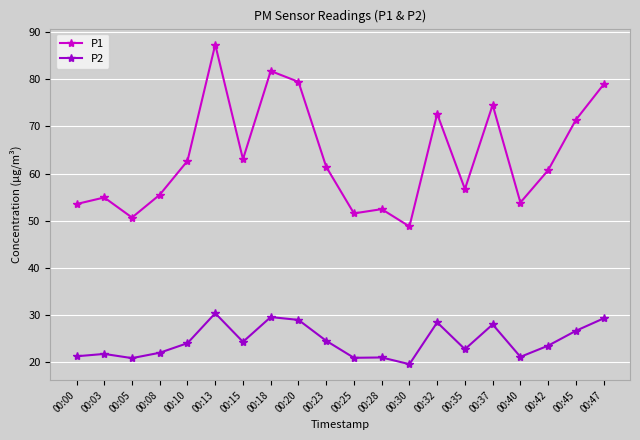

The value of P1 at 00:03 is 89.2. True or false?

False